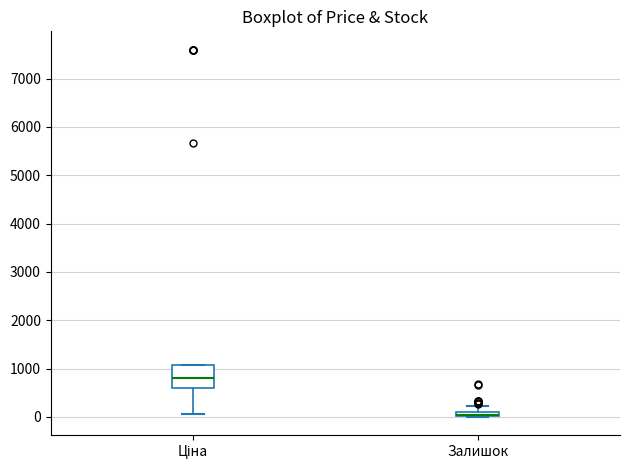

Where does the lower whisker of the box for Ціна end on the y-axis? The values are not printed on the chart, so give them approximately, as read against the axis.

100